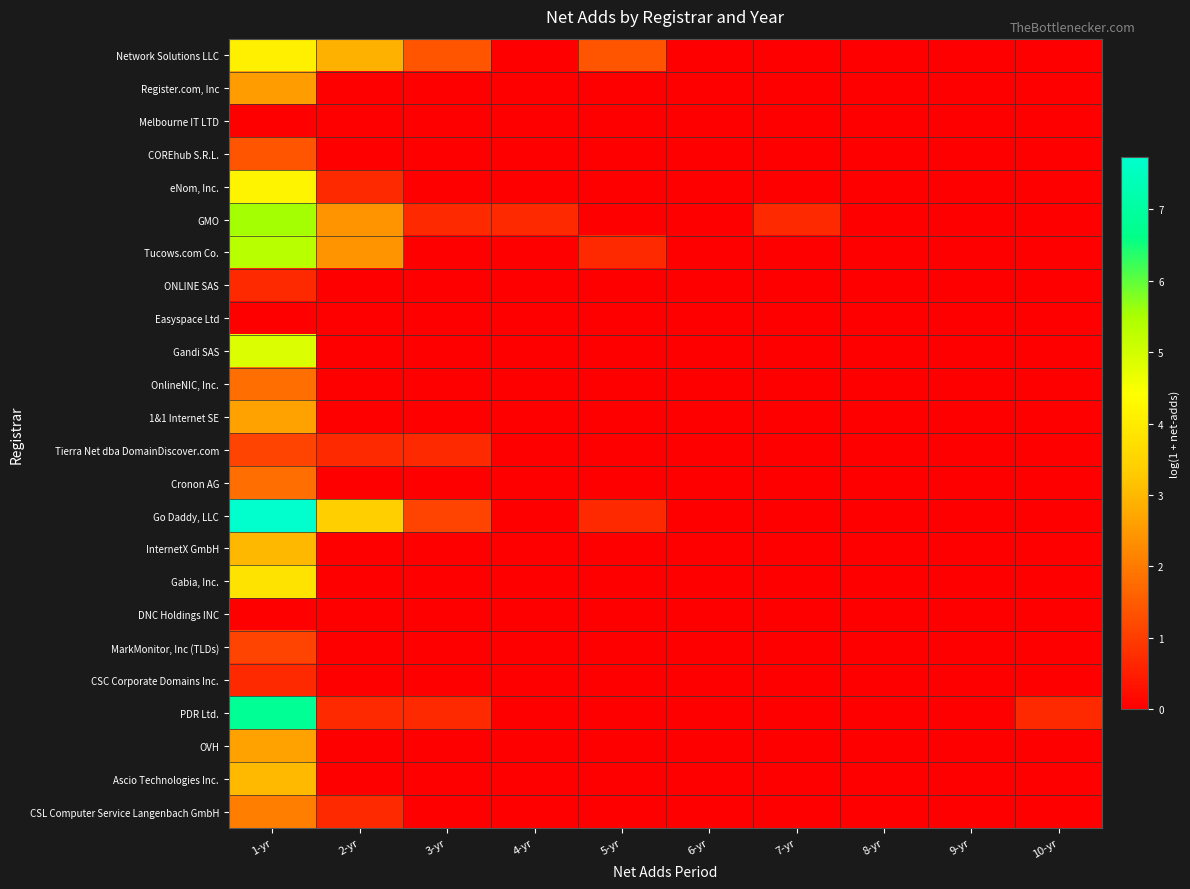

Which category has the highest value across all series?

1-yr